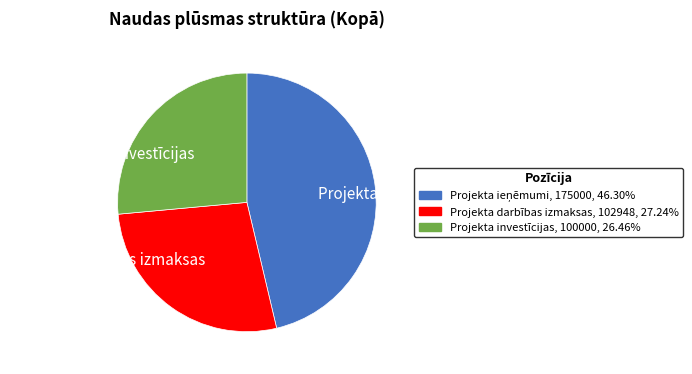

What is the smallest slice in the pie chart?

Projekta investīcijas